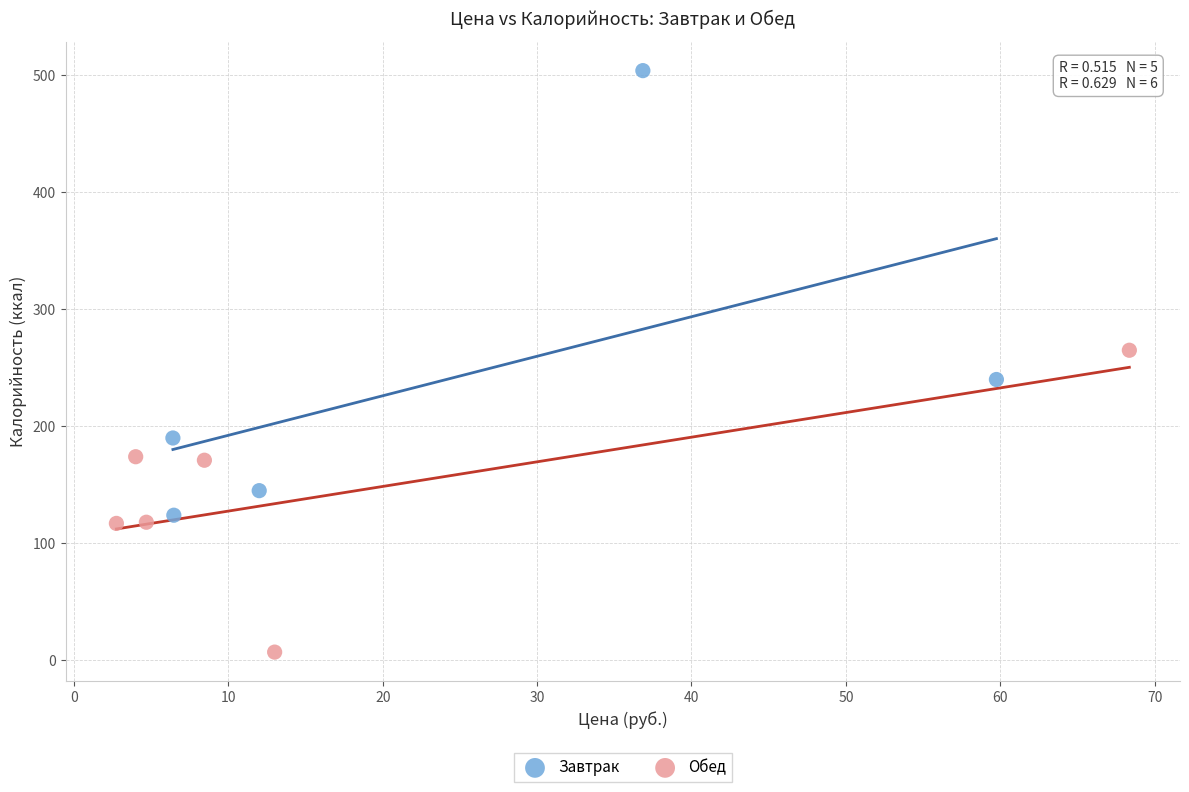

Which series has the widest spread of Y values?

Завтрак